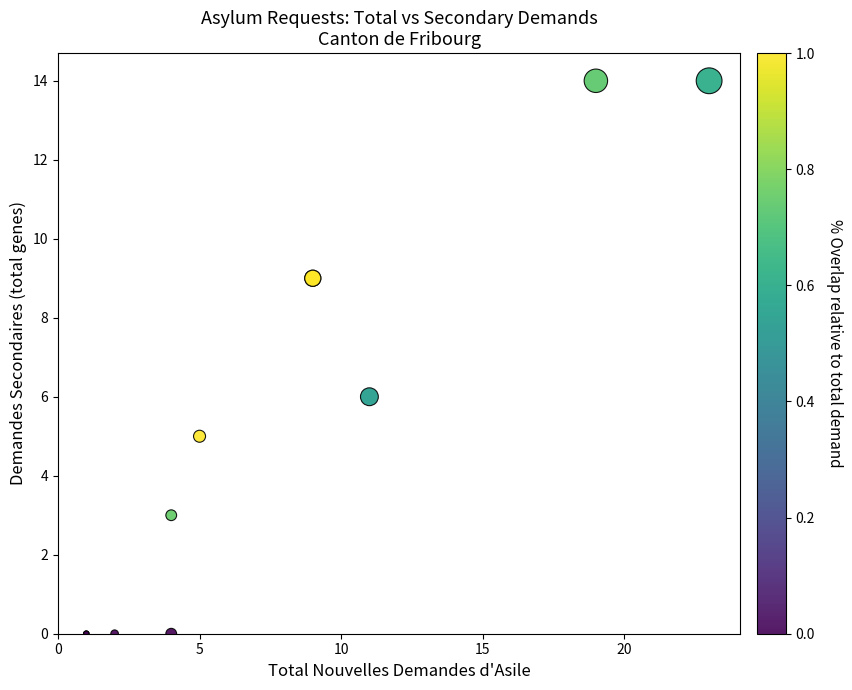

What Y value in the scatter plot is closest to 7?

6